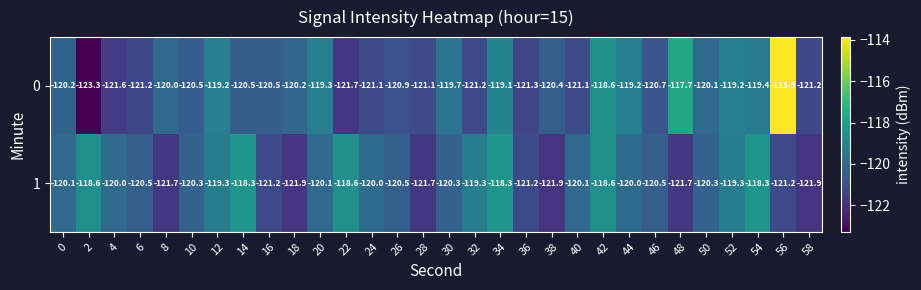

The value of 1 at 34 is -118.3. True or false?

True